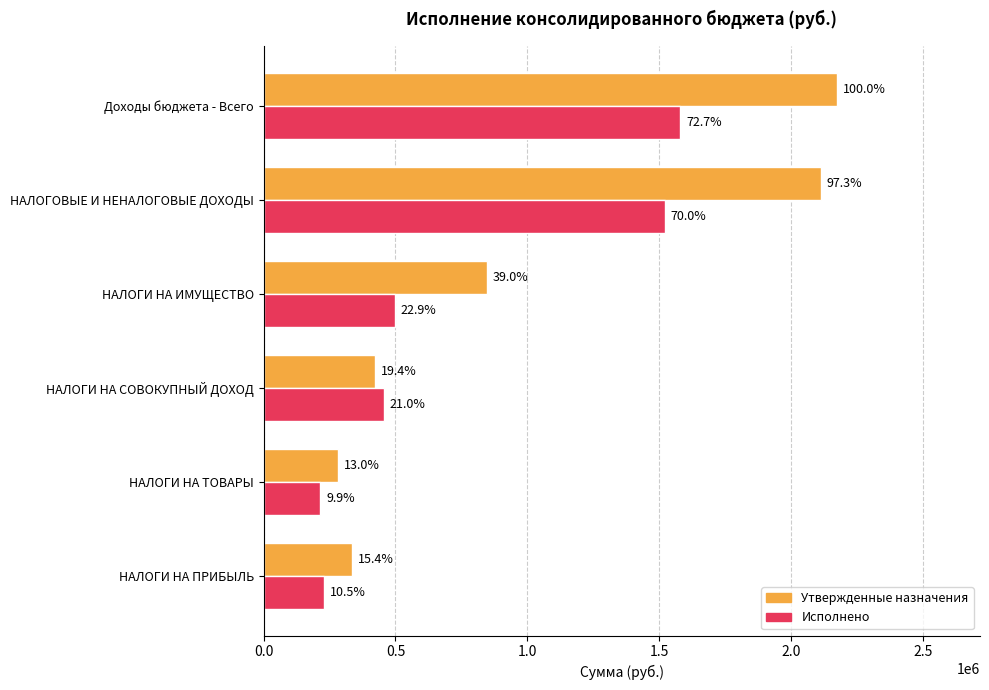

Which series has the largest total across all categories?

Утвержденные назначения